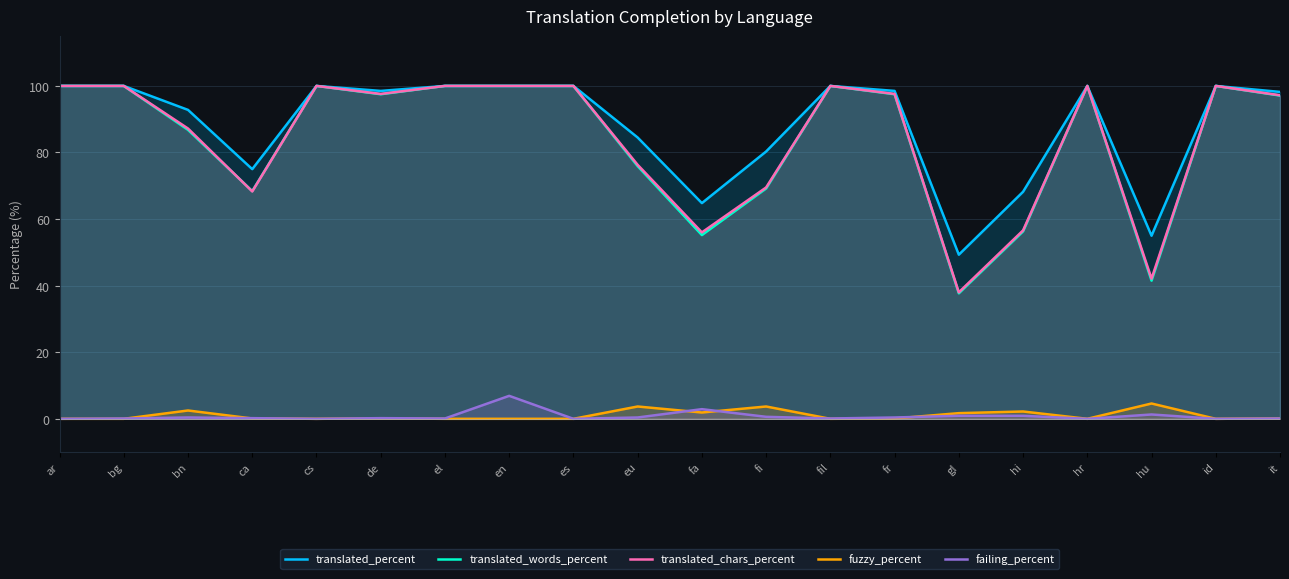

How many interior local valleys does the translated_words_percent series have?

5